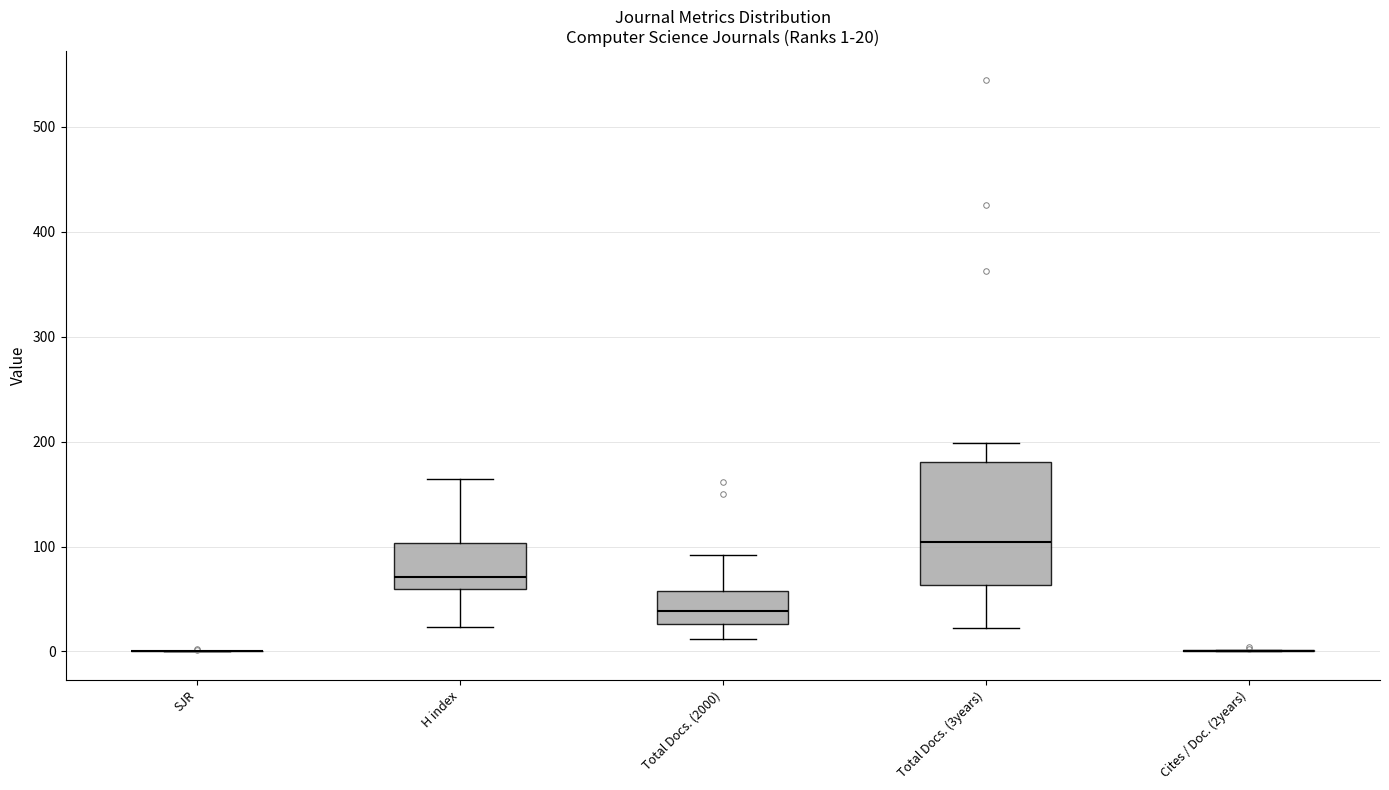

Which box is the tallest, from its lower edge to its upper edge?

Total Docs. (3years)